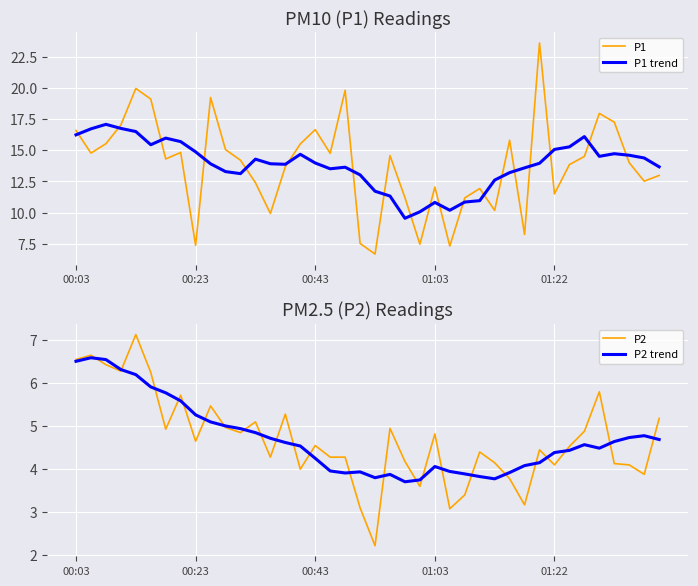

Which has a higher value, 35 or 14?

35